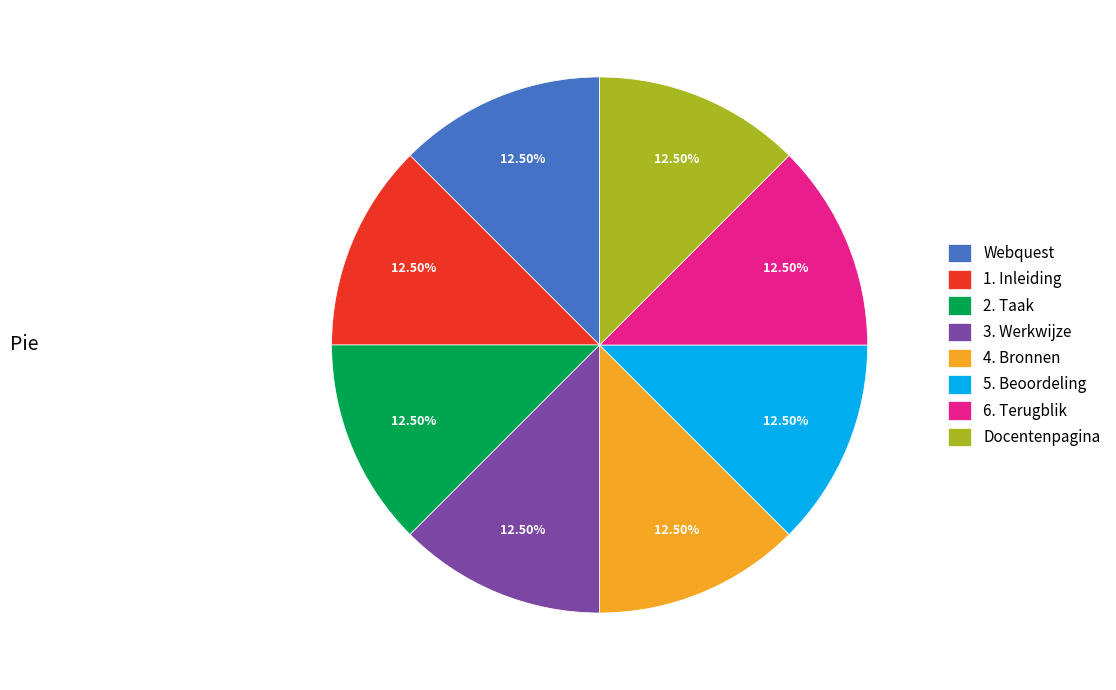

Combined, do Webquest and 5. Beoordeling account for over 50%?

No